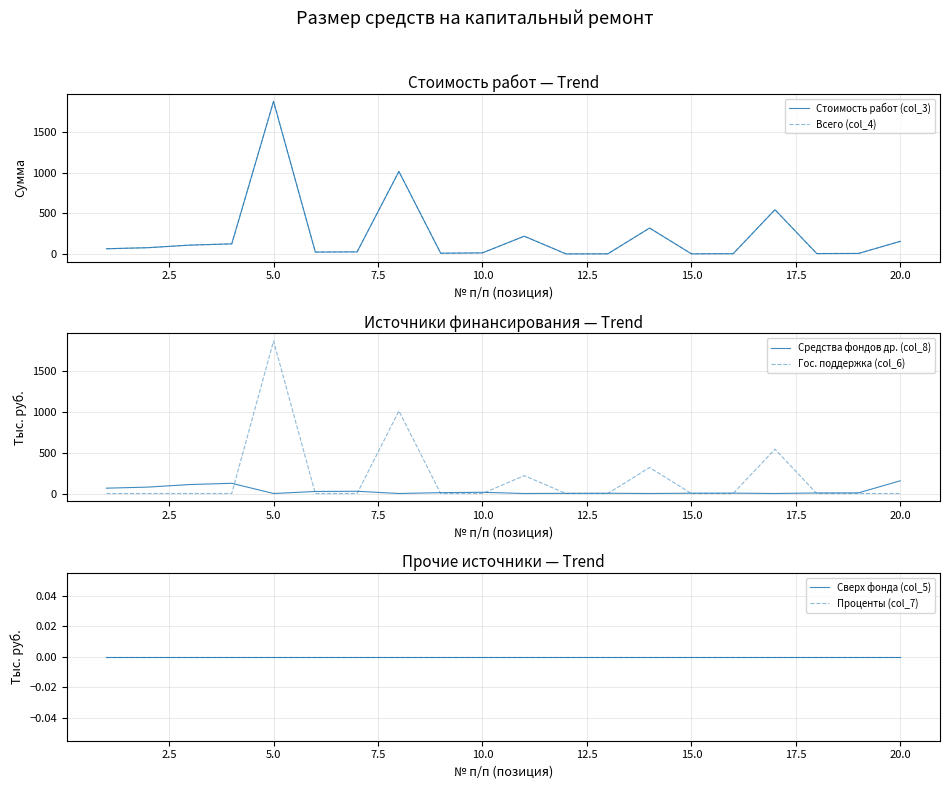

True or false: Всего (col_4) and Проценты (col_7) cross at least once.

False